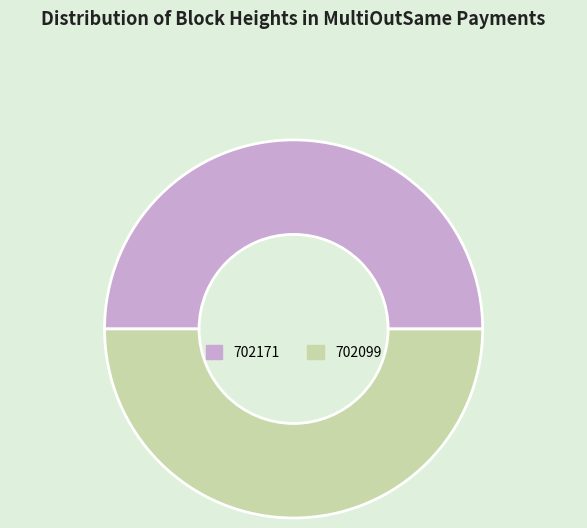

Count the number of slices in the pie.

2